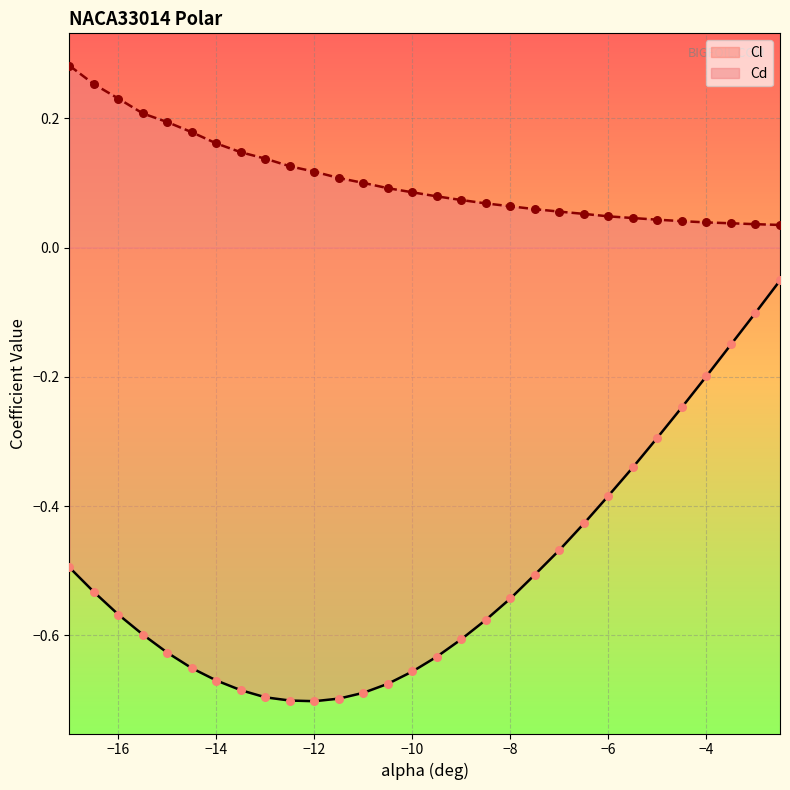

Which series has the largest Y range (max minus min)?

Cl